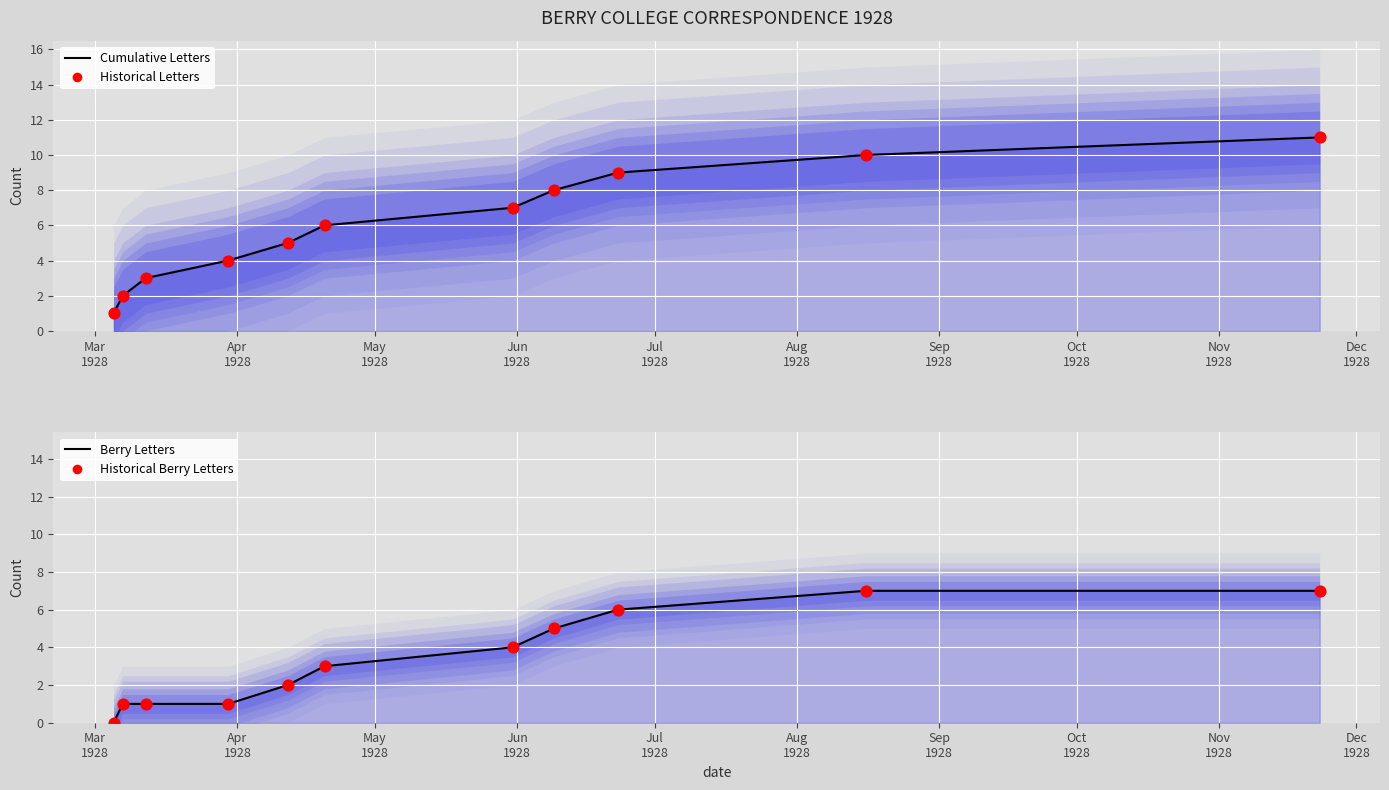

Which series has the largest total across all categories?

Cumulative Letters